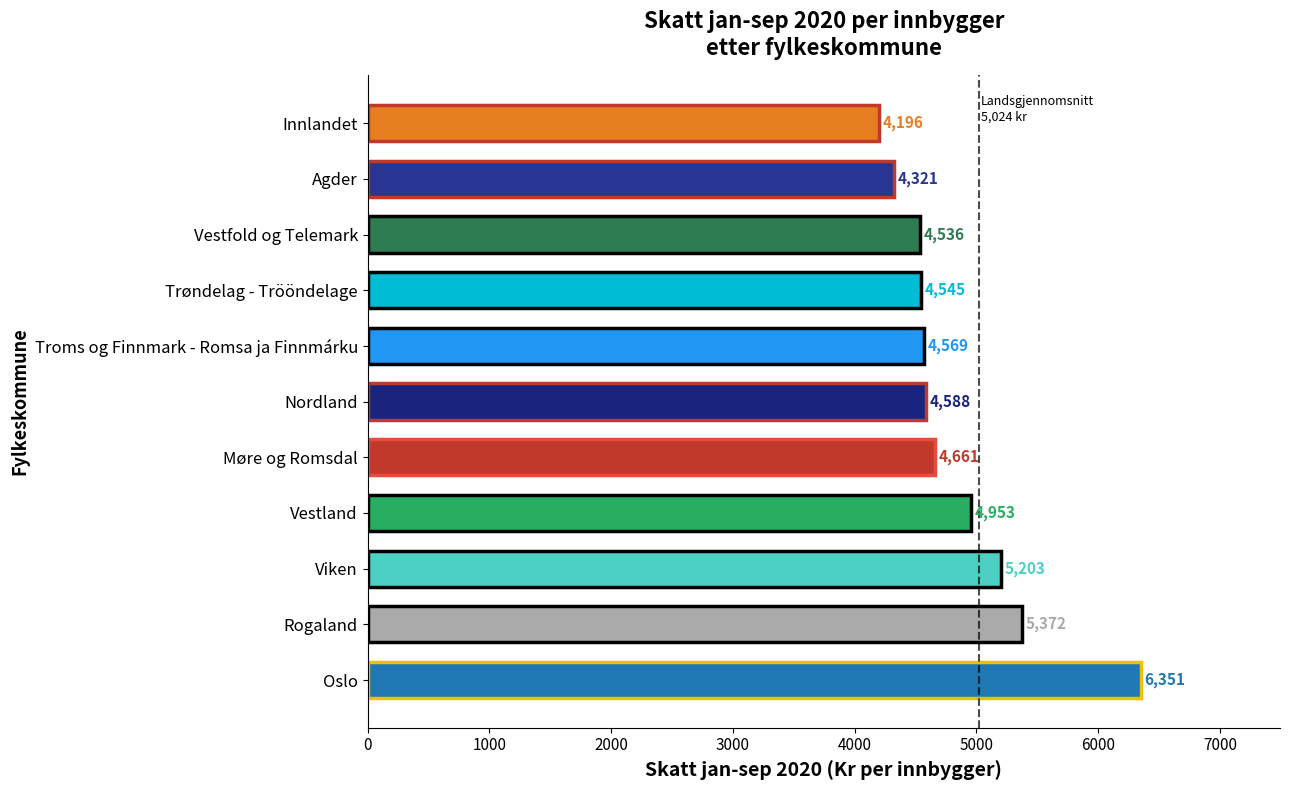

The value at Vestfold og Telemark is 2016.7. True or false?

False